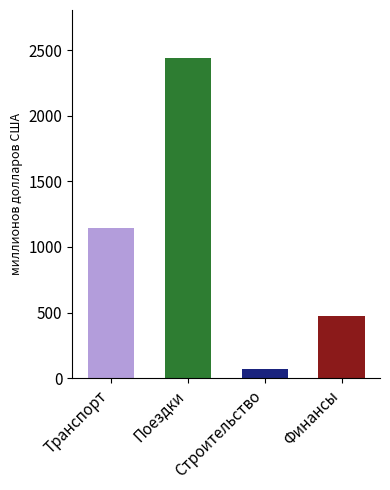

At which label is the value closest to 1255?

Транспорт